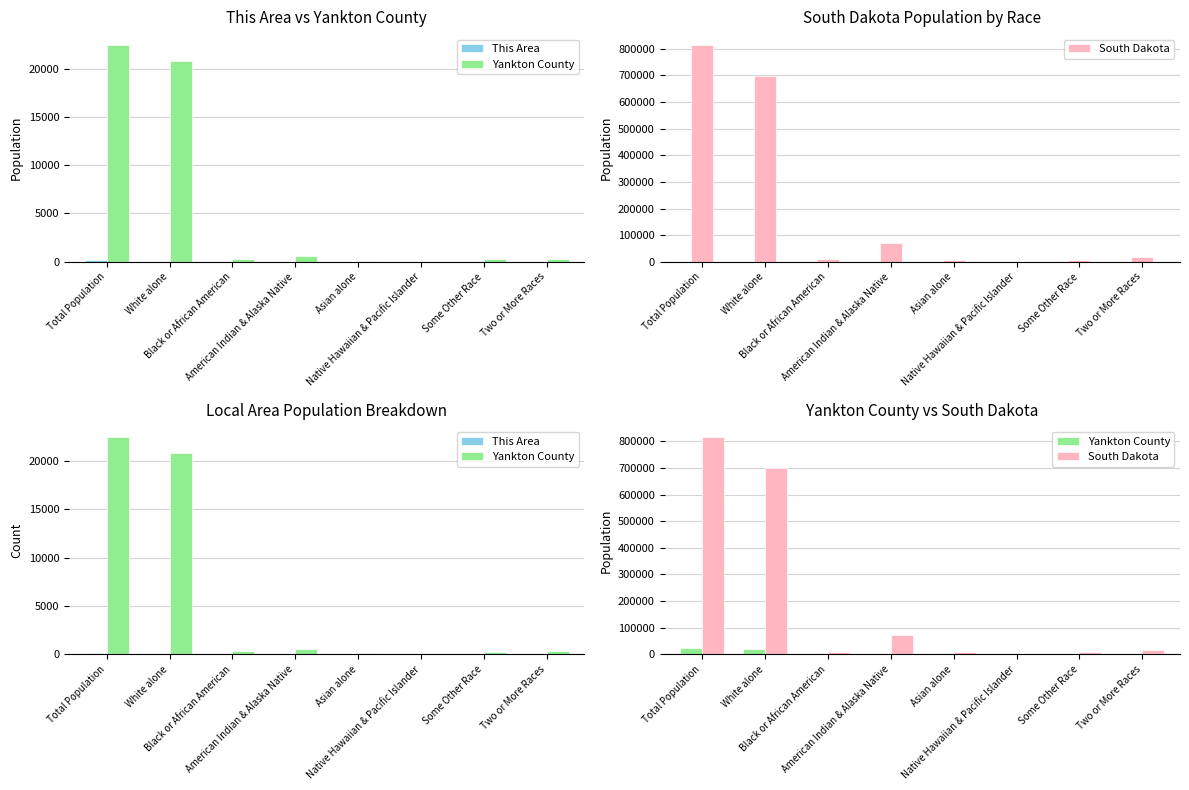

How many values in the This Area series exceed 0?

1